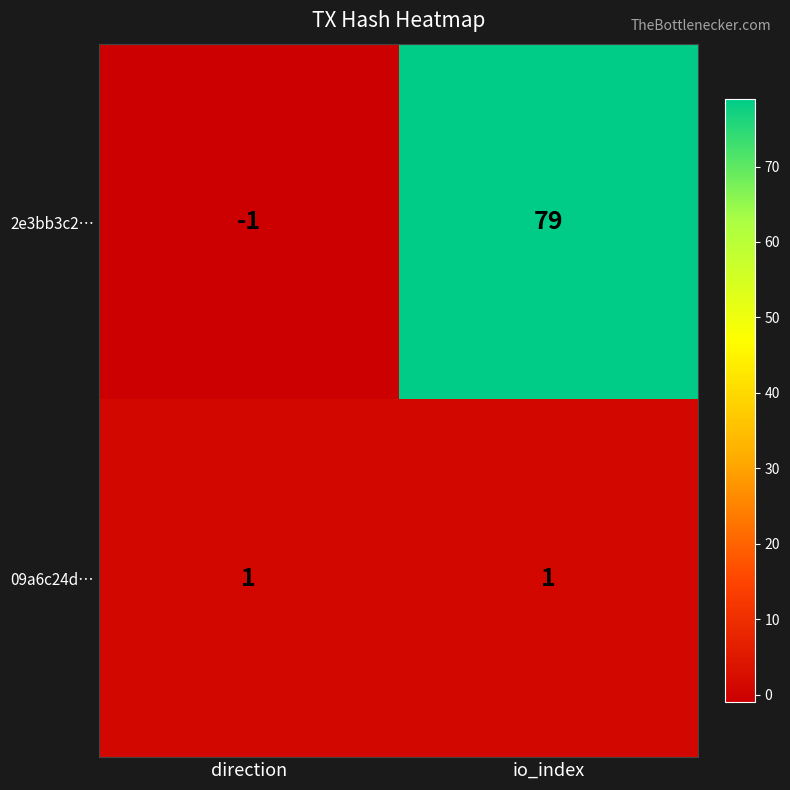

The 09a6c24d… series shows 2 at direction. True or false?

False